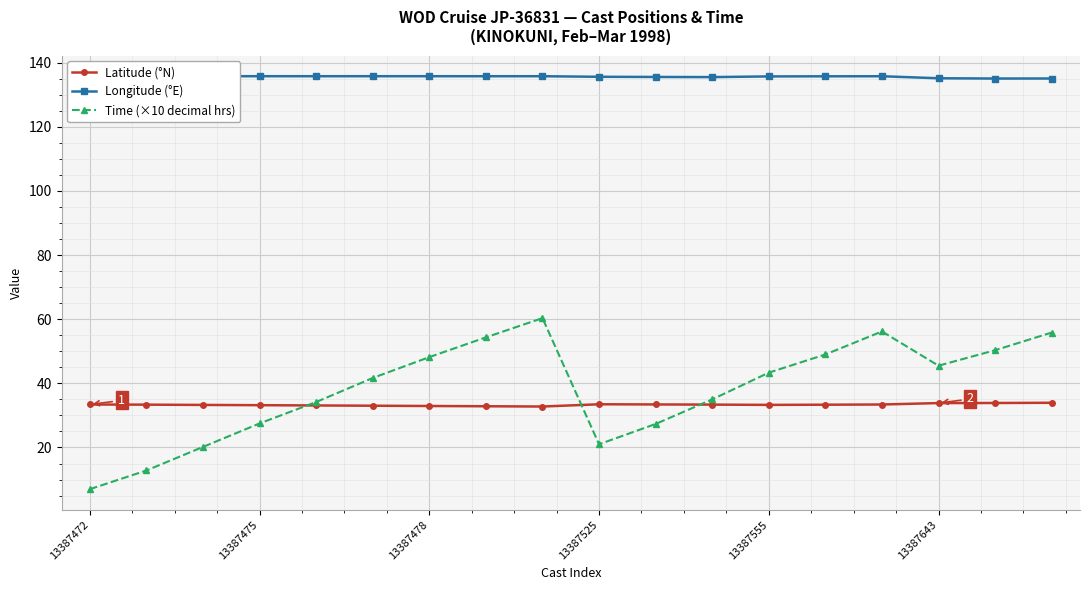

True or false: Longitude (°E) has more than 0 interior local peaks.

True